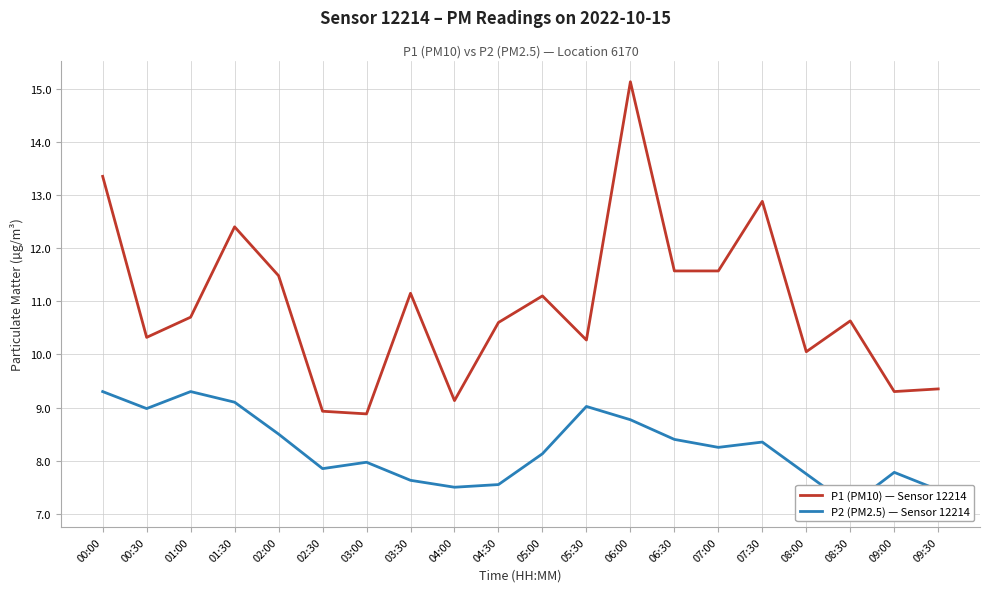

The P2 (PM2.5) — Sensor 12214 series shows 2.9 at 07:00. True or false?

False